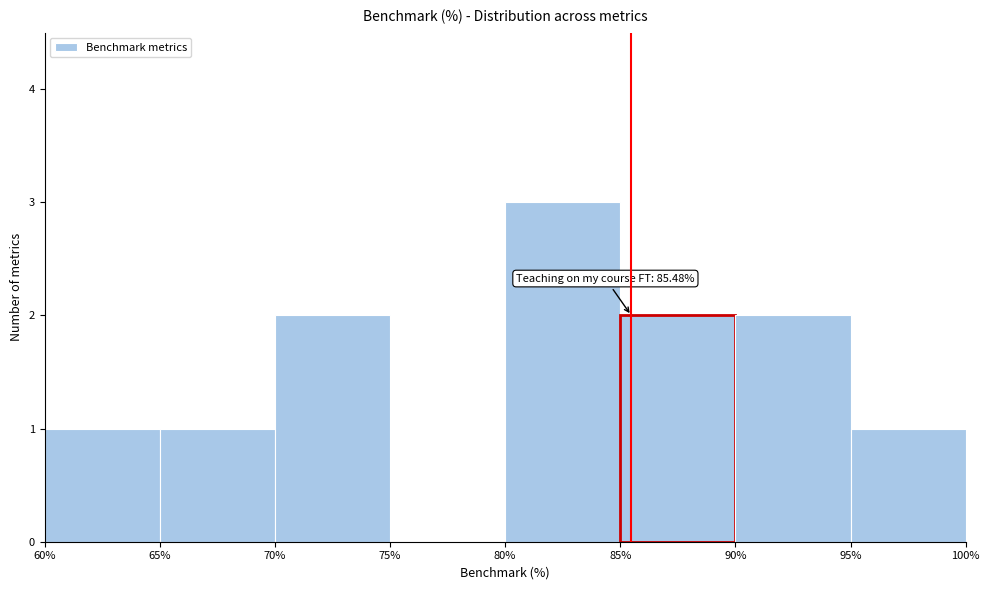

Over which range of the x-axis is the bar tallest?

80% to 85%